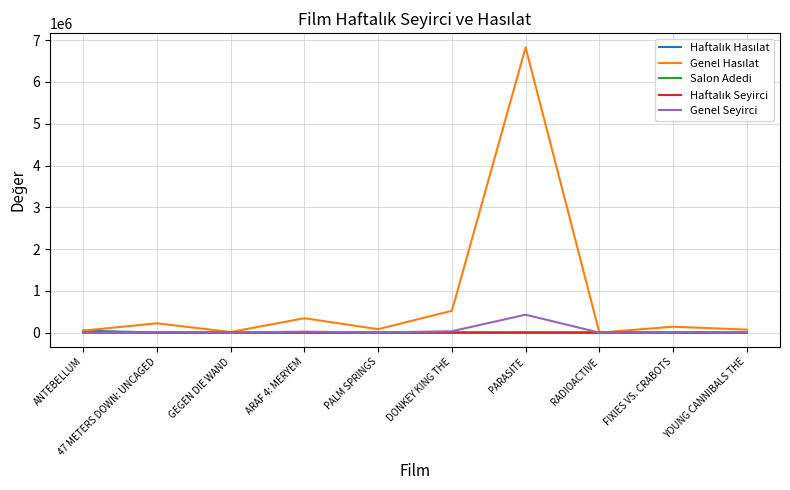

At which category is the sum across all series the highest?

PARASITE